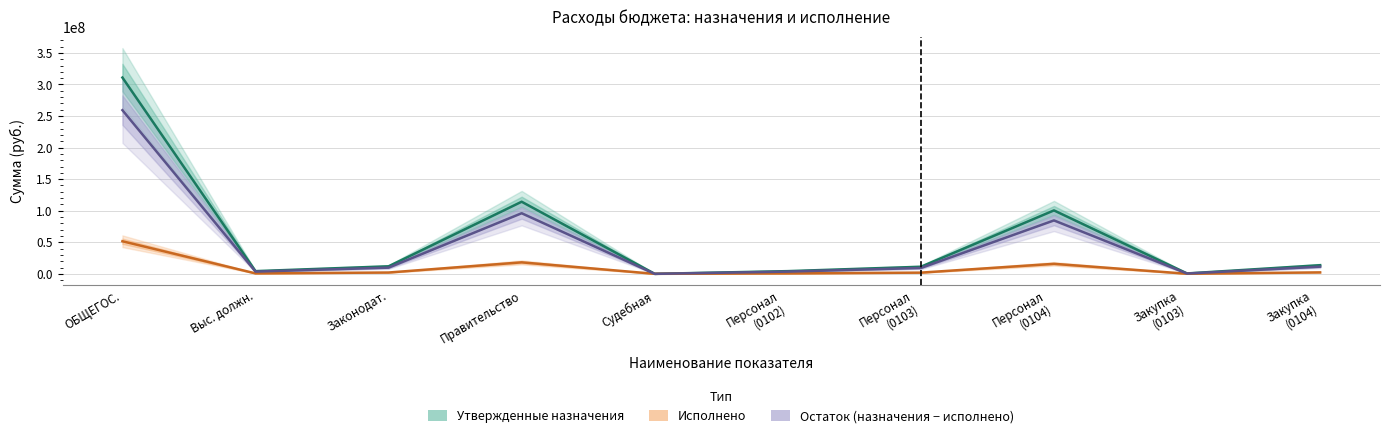

True or false: Остаток (назначения − исполнено) and Утвержденные назначения intersect in this chart.

False